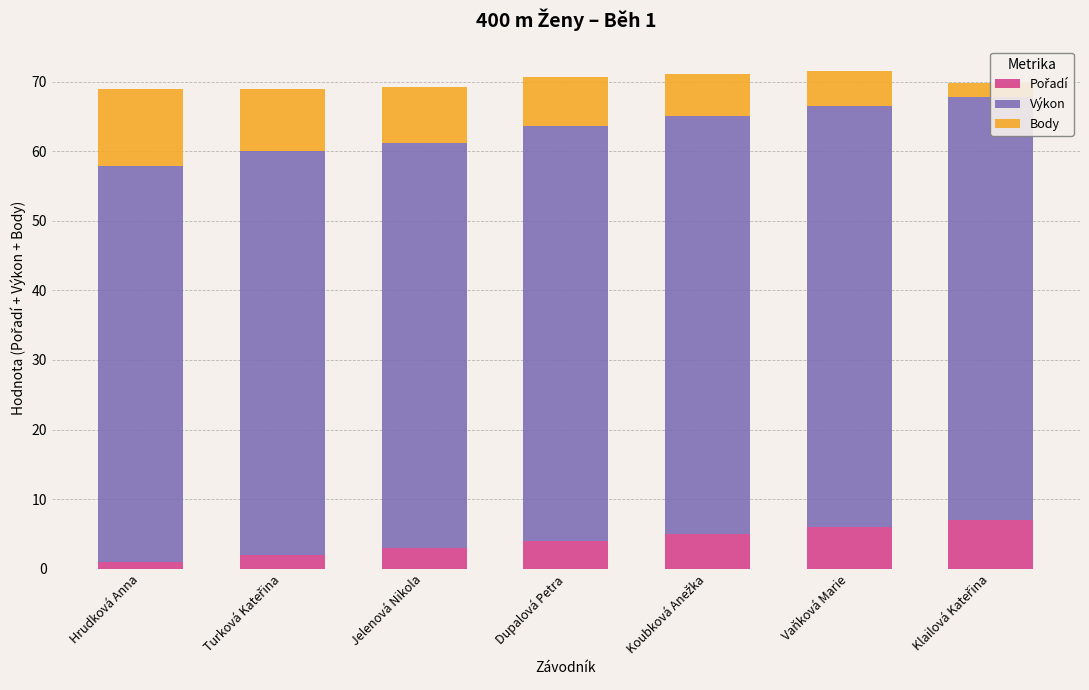

Which label corresponds to the smallest value in the chart?

Hrudková Anna